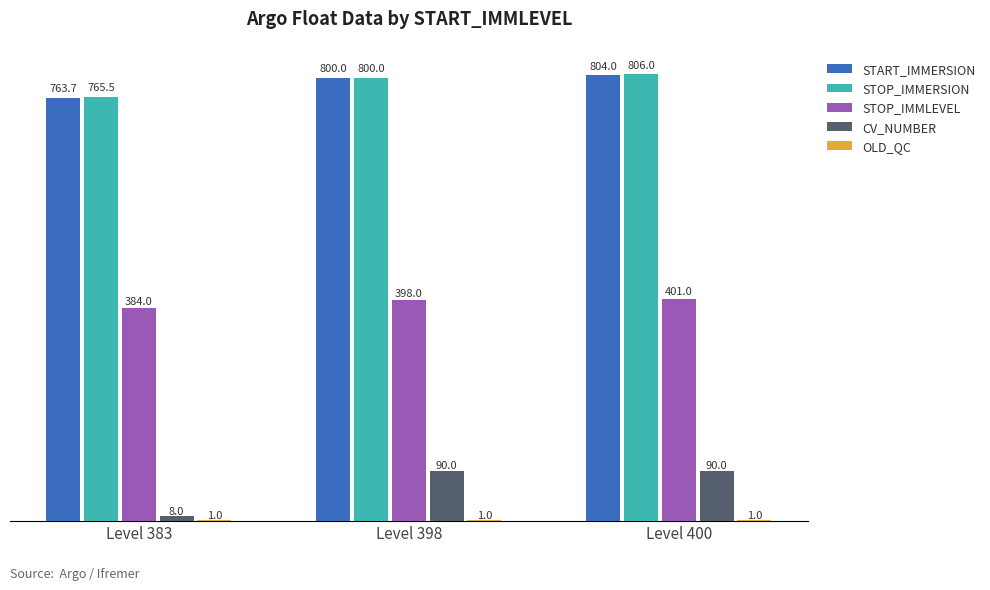

What value does the STOP_IMMLEVEL series have at Level 400?

401.0